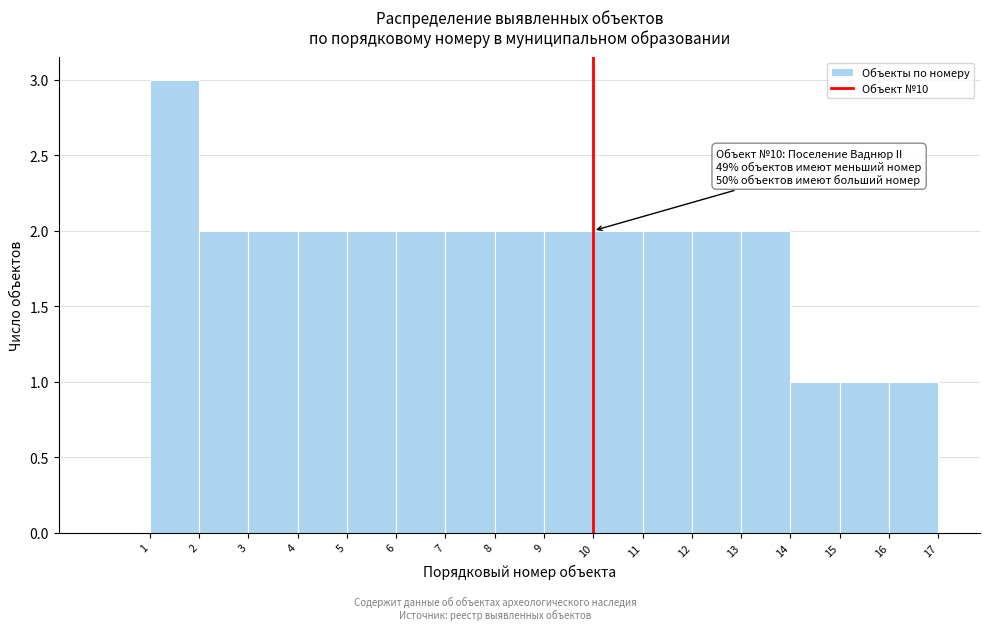

Over which range of the x-axis is the bar tallest?

1 to 2